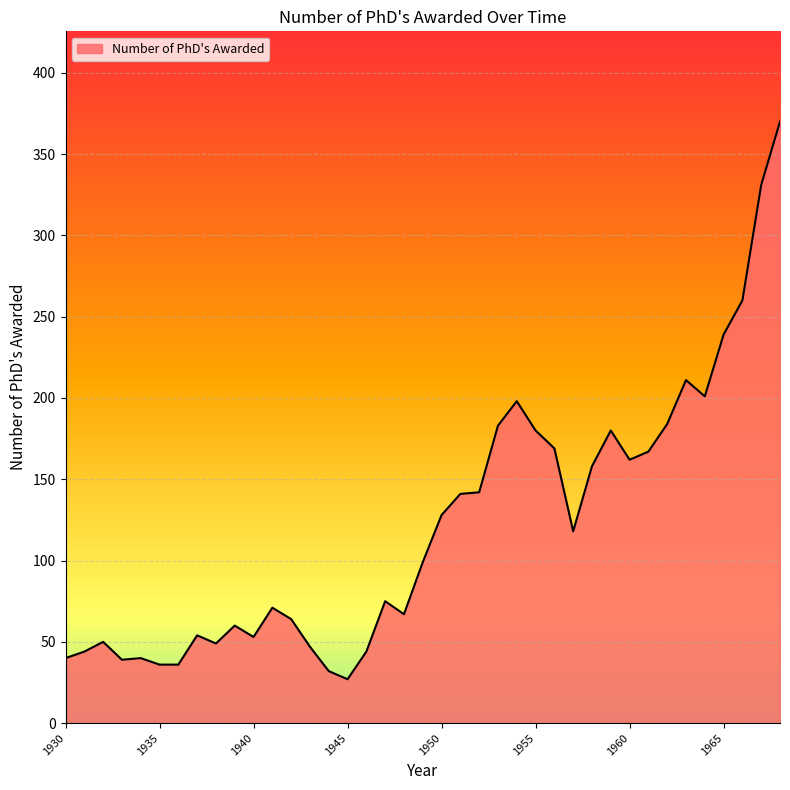

What is the difference between the maximum and minimum values?

343